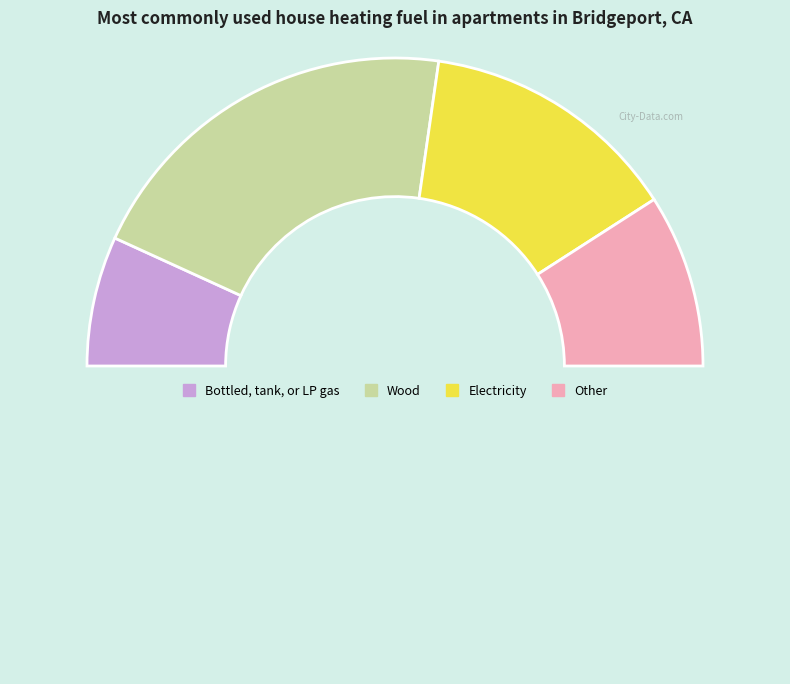

Count the number of slices in the pie.

5